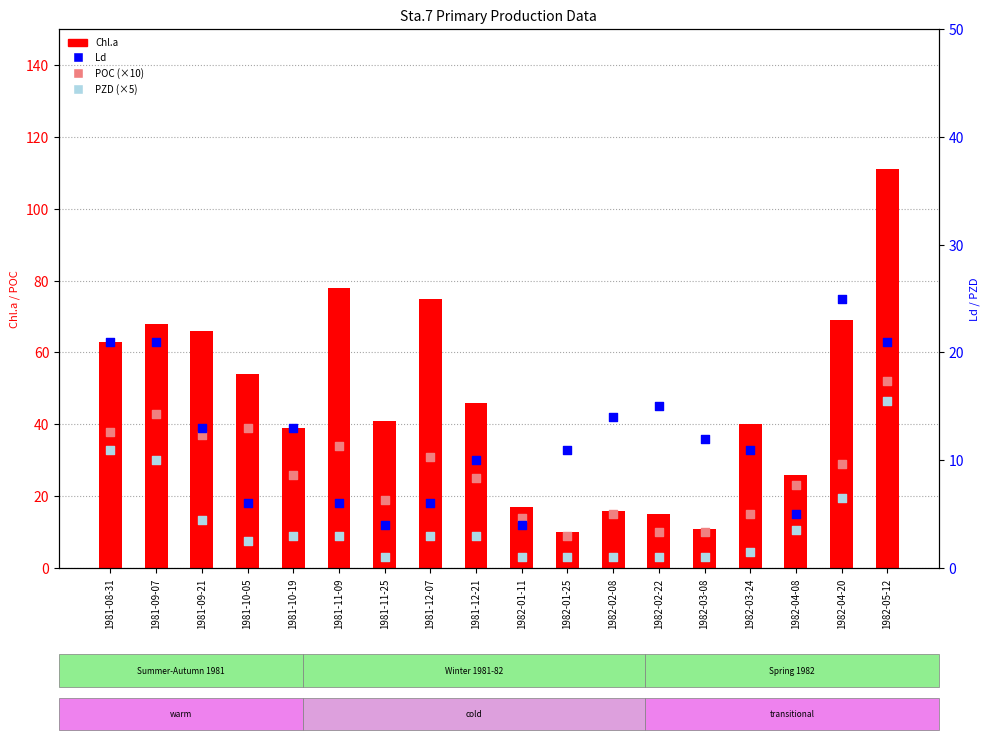

Which series contains the lowest Y value?

PZD (×5)